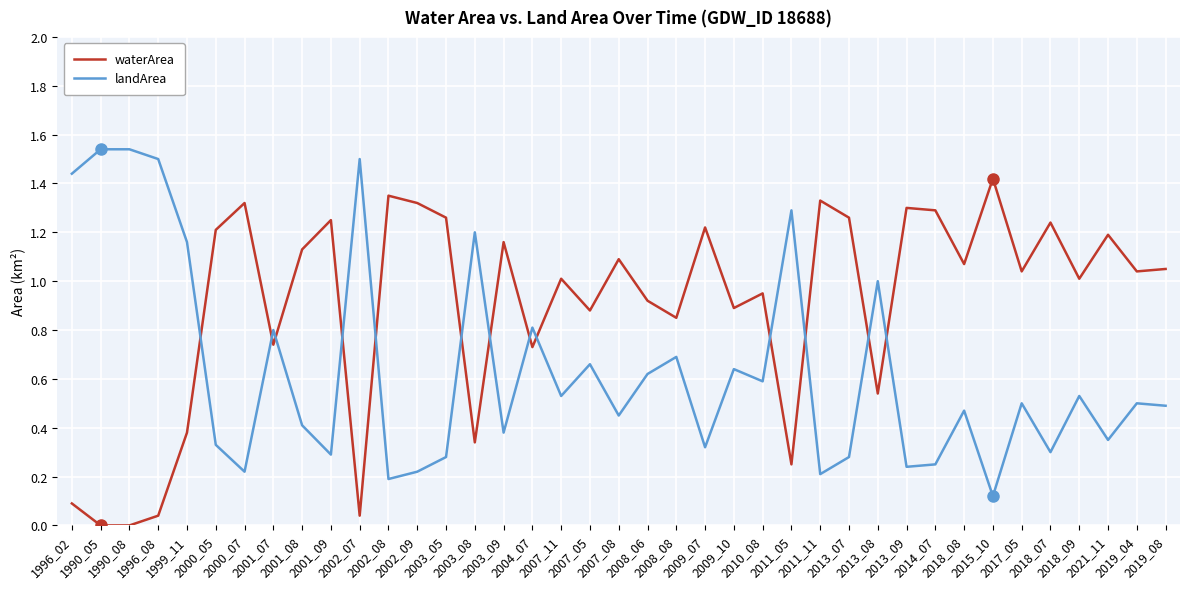

What position from the right is 1990_08?

37